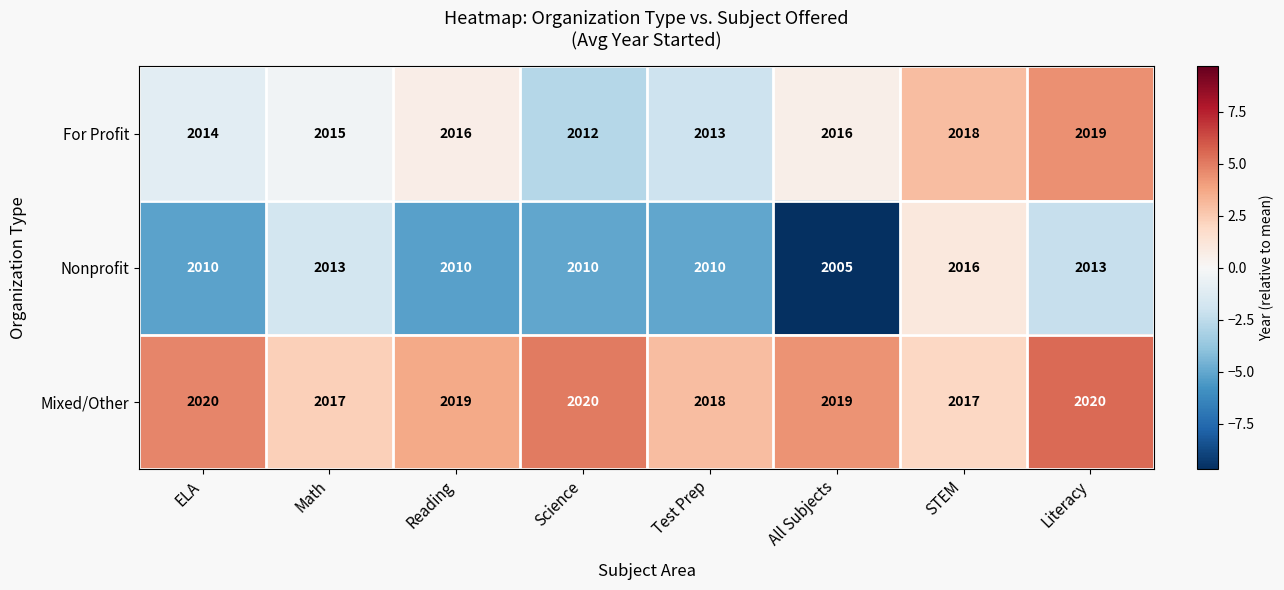

True or false: For Profit has a value of 2012 at Science.

True